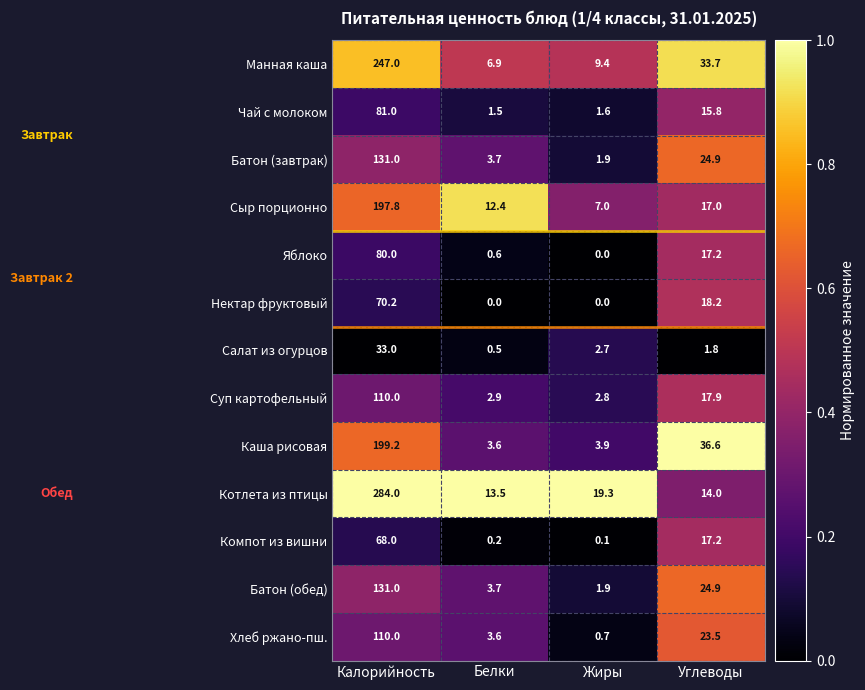

What is the minimum value for Манная каша?

6.9